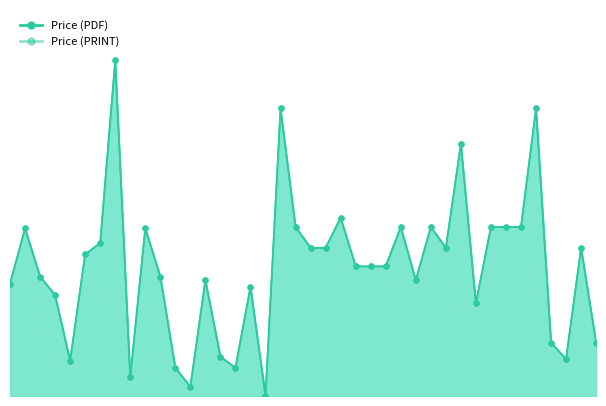

What is the label of the 38th point from the left?

2019